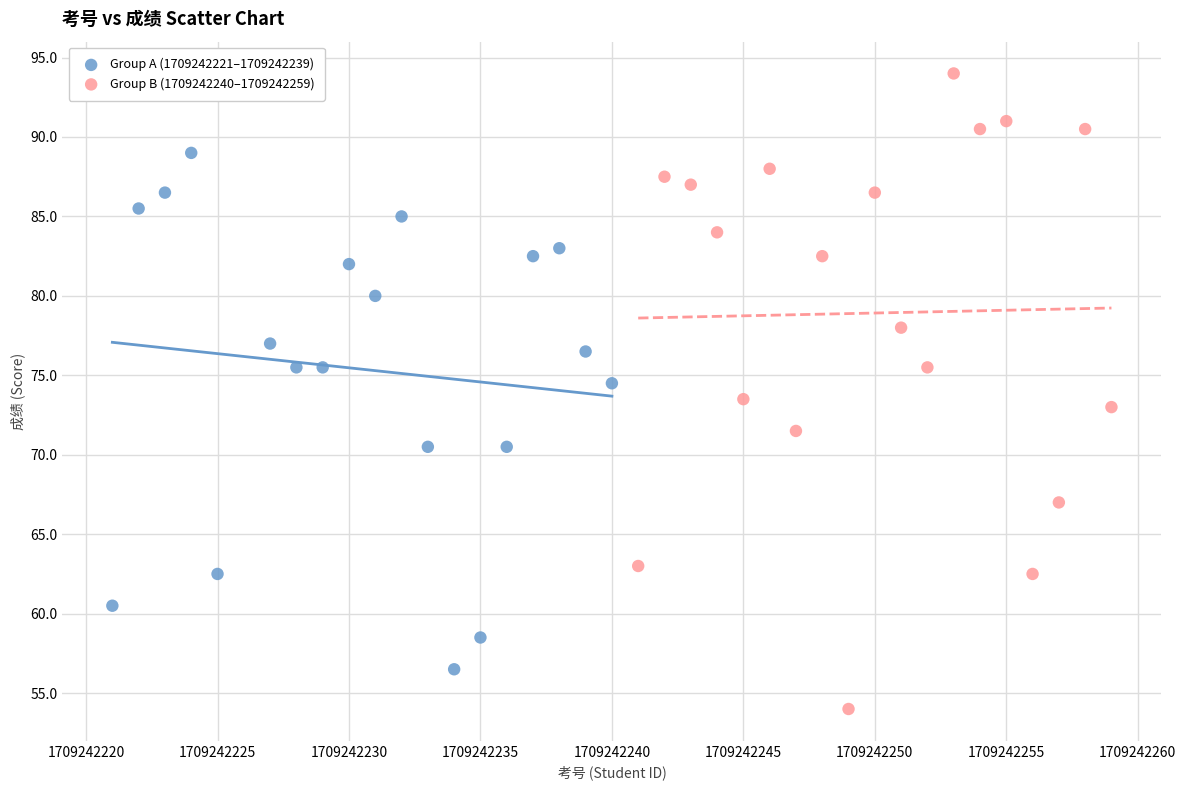

Which series has the widest spread of Y values?

Group B (1709242240–1709242259)